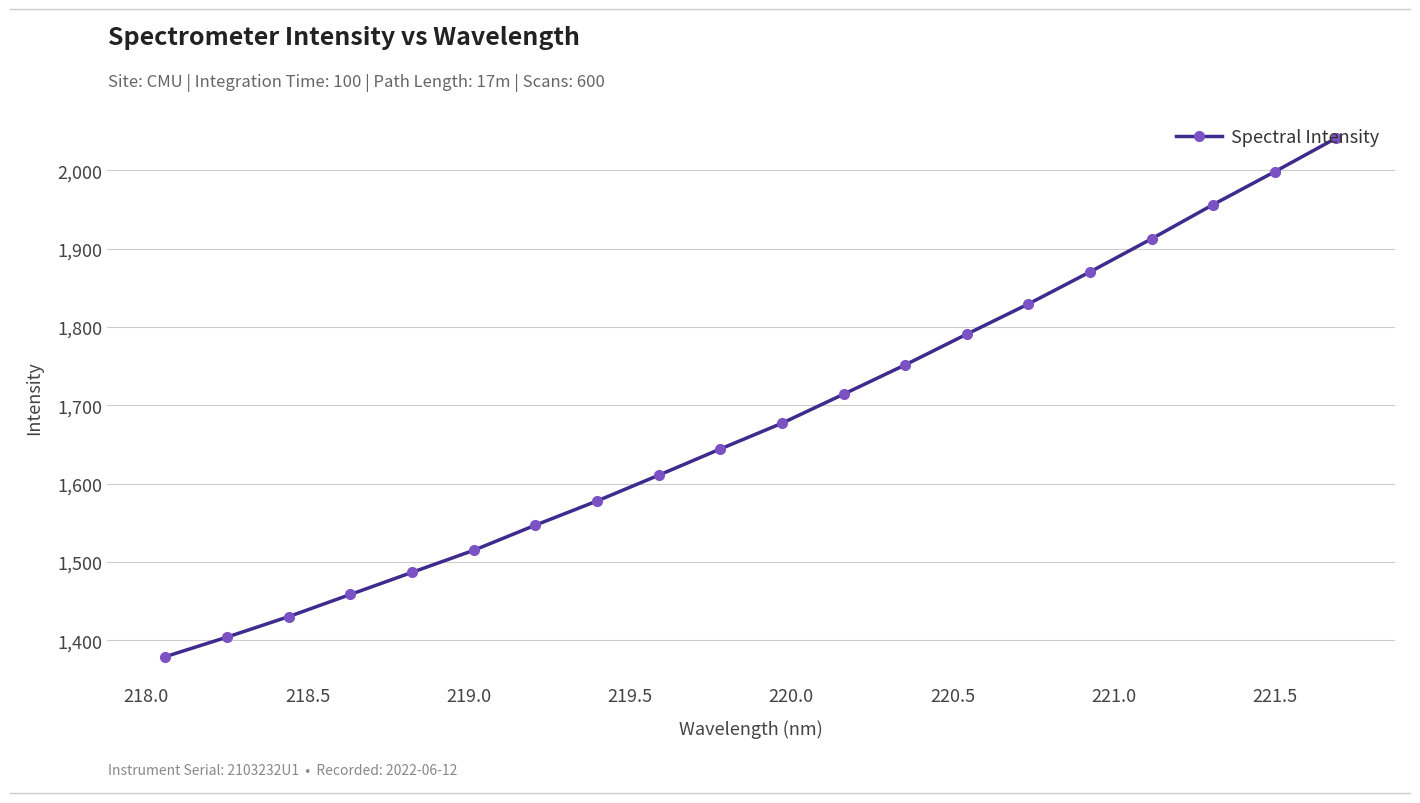

What is the value of the 2nd point from the left?

1403.9